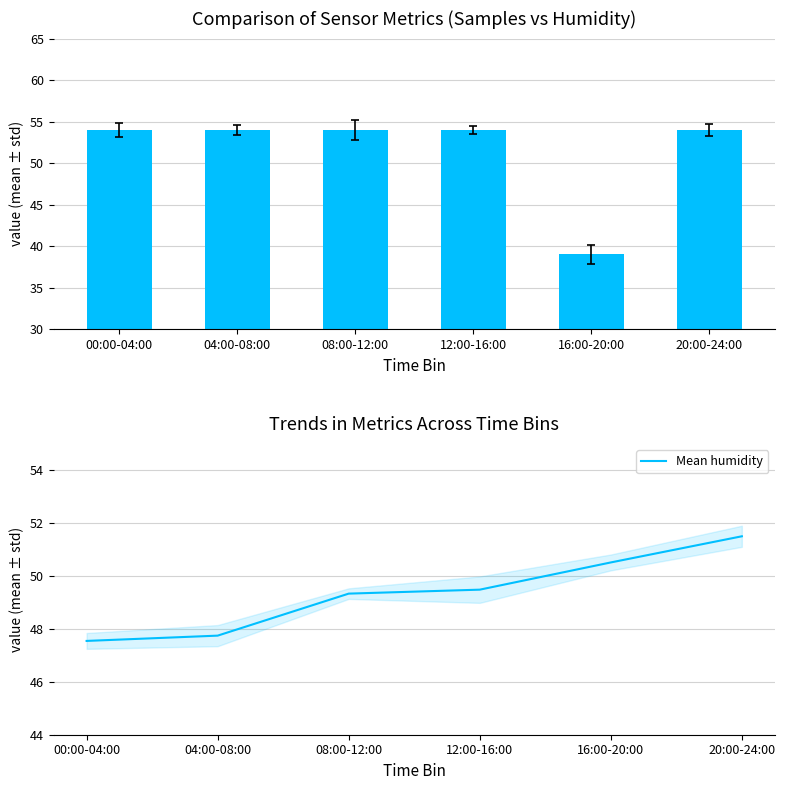

List the series in order of their overall mean, highest first.

Samples, Mean humidity